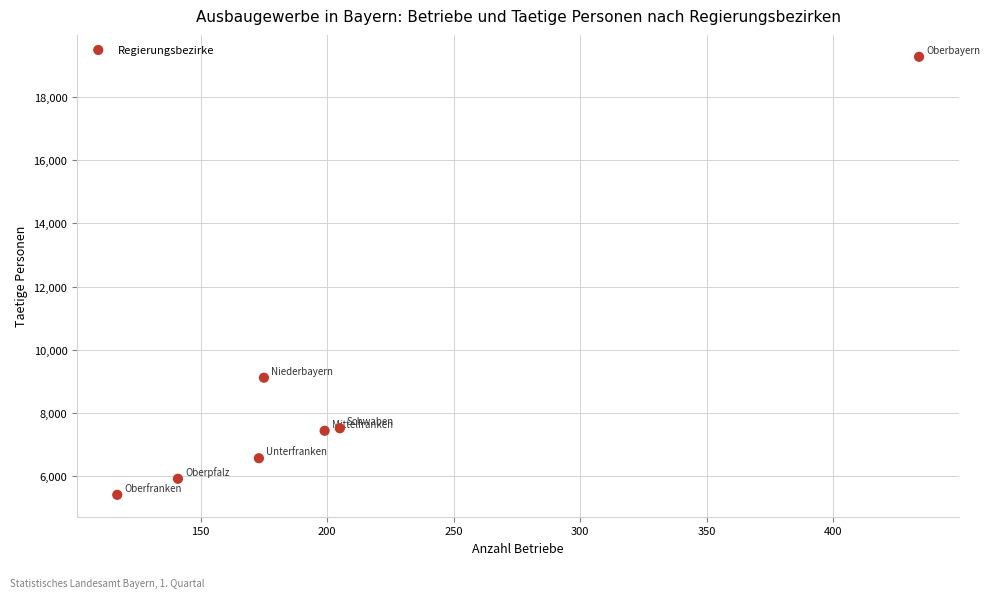

What Y value in the scatter plot is closest to 12340?

9111